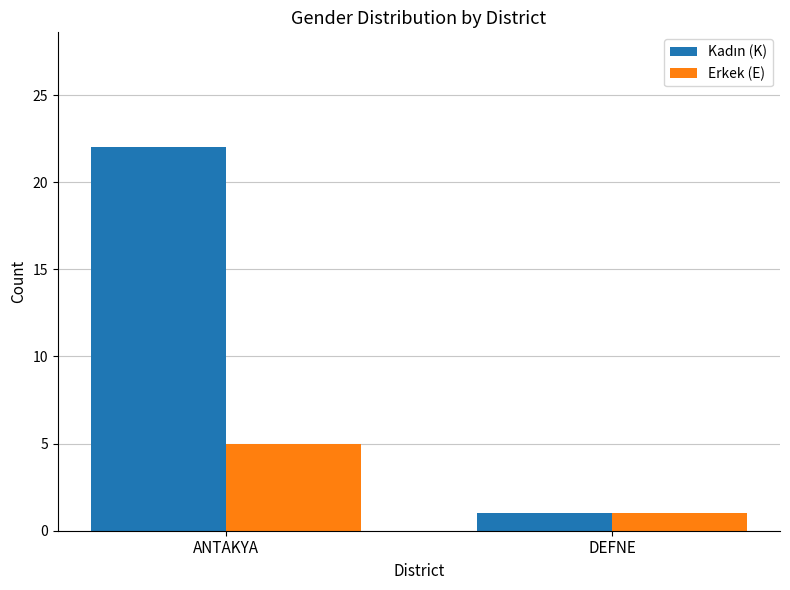

True or false: Erkek (E) has a value of 1 at DEFNE.

True